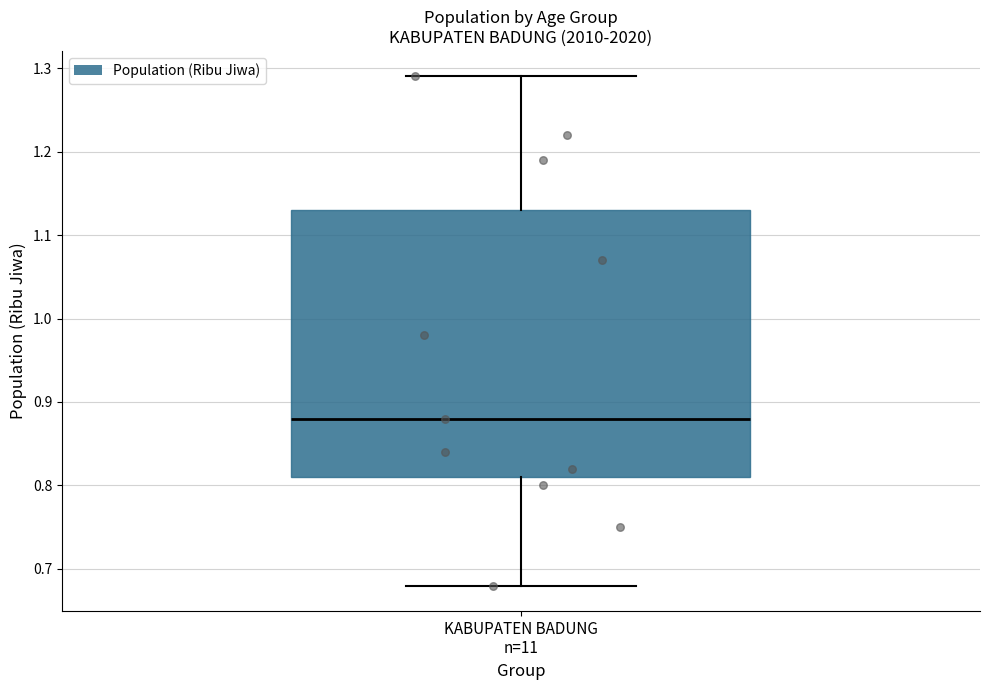

Where does the median line of the box for KABUPATEN BADUNG n=11 sit on the y-axis? The values are not printed on the chart, so give them approximately, as read against the axis.

0.88